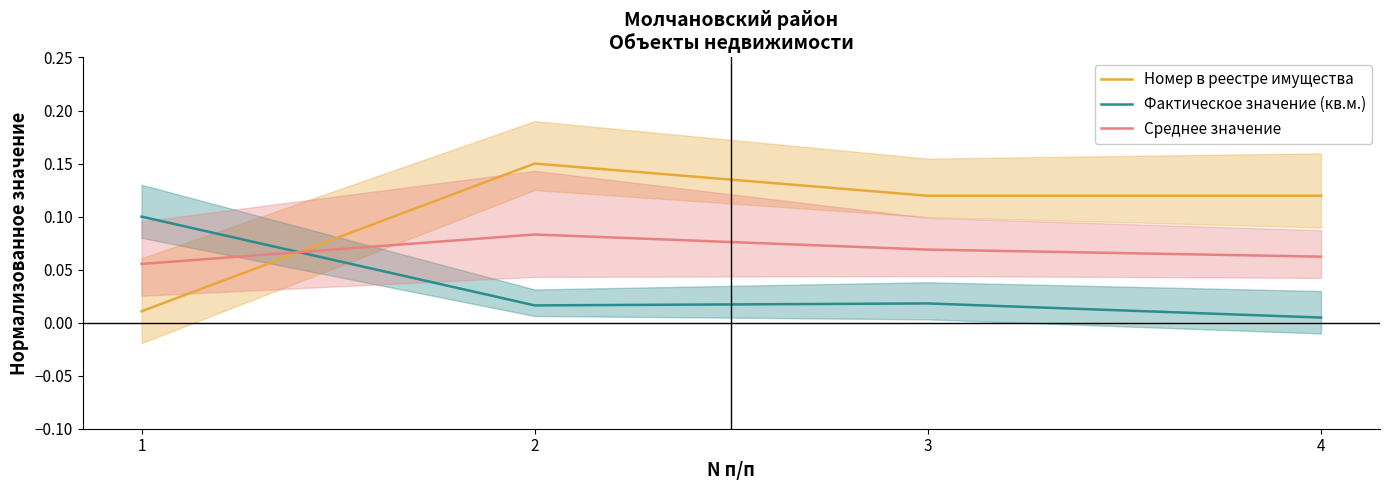

At 4, list the series in order from largest to smallest.

Номер в реестре имущества, Среднее значение, Фактическое значение (кв.м.)